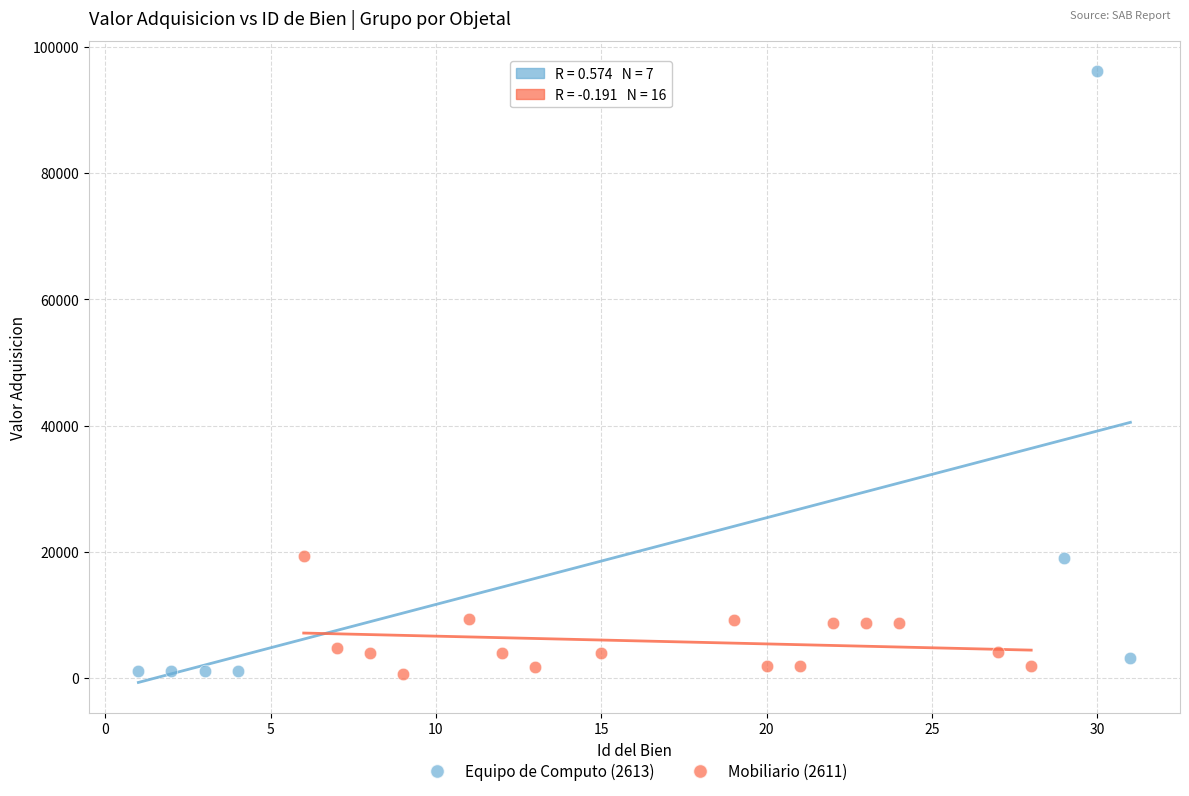

Which series has the widest spread of Y values?

Equipo de Computo (2613)